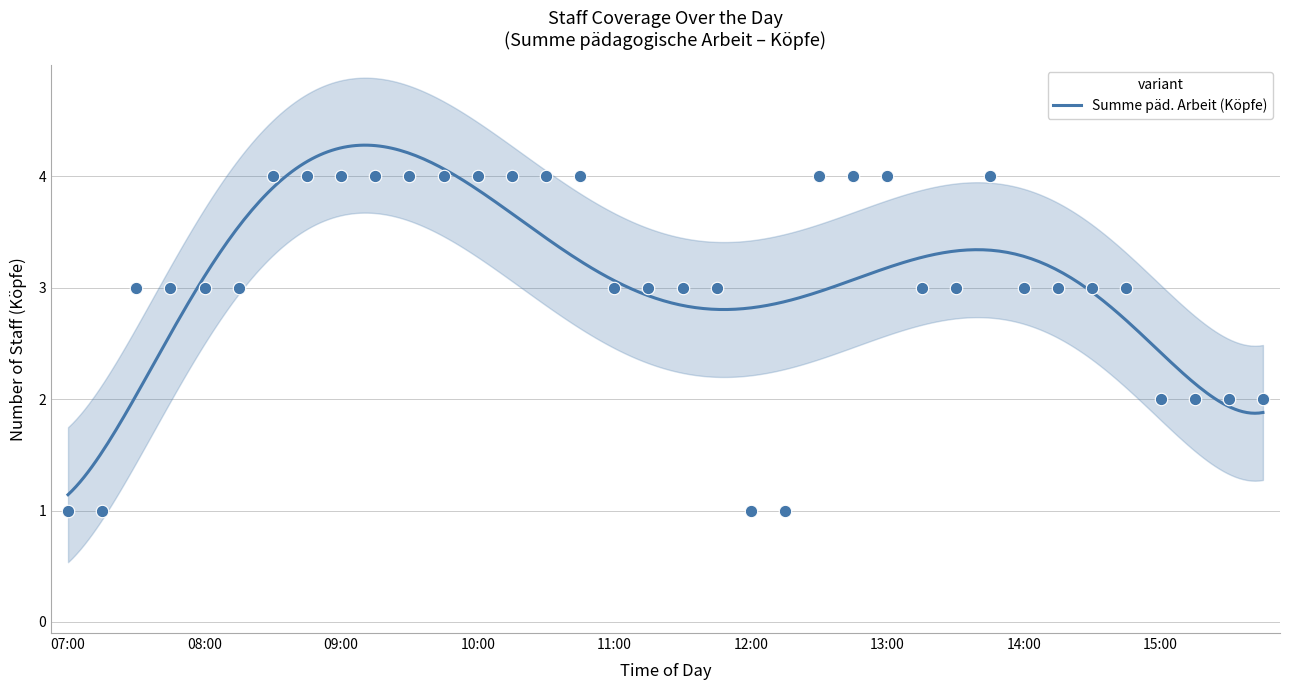

Between 15:30 and 12:00, which is larger?

15:30